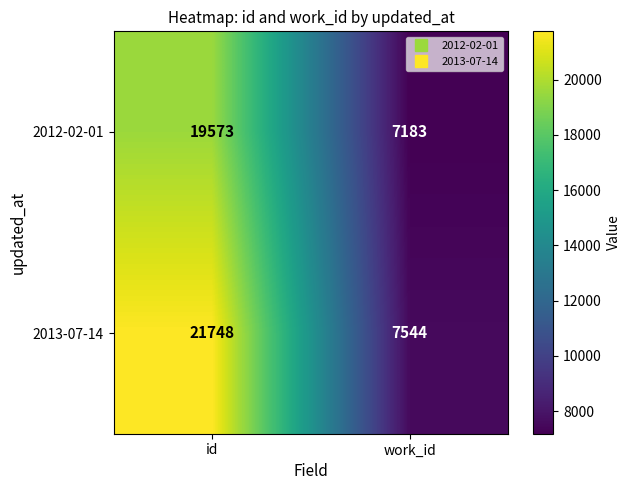

Rank the series by their average value, from lowest to highest.

2012-02-01, 2013-07-14